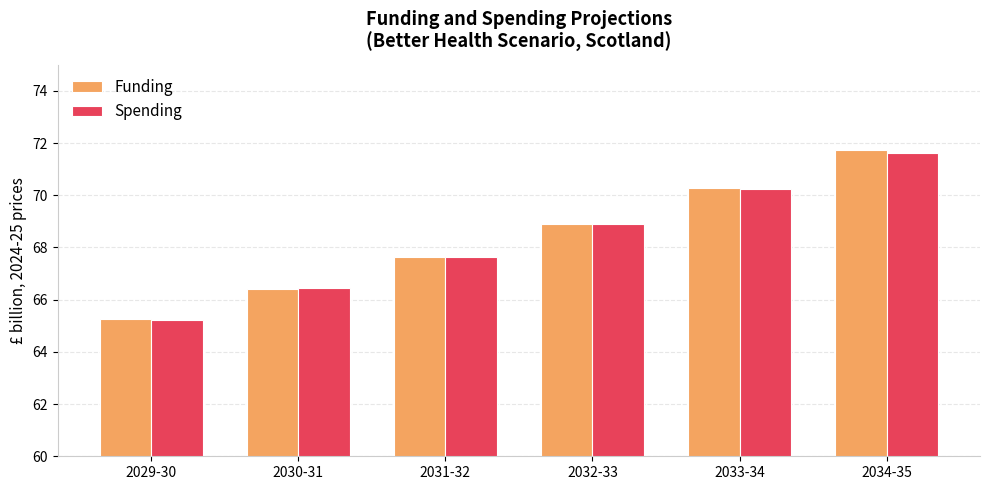

List the labels in order of Spending value, smallest first.

2029-30, 2030-31, 2031-32, 2032-33, 2033-34, 2034-35